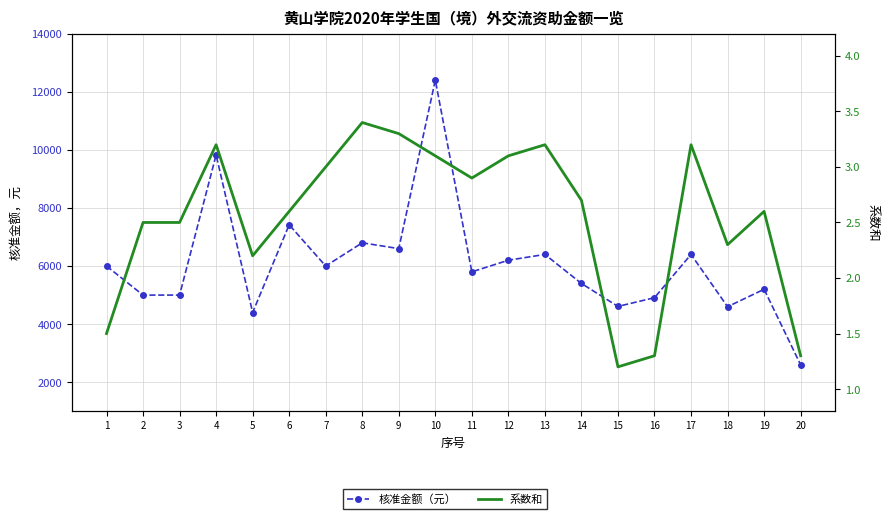

What is the difference between the maximum and minimum values in the 系数和 series?

2.2